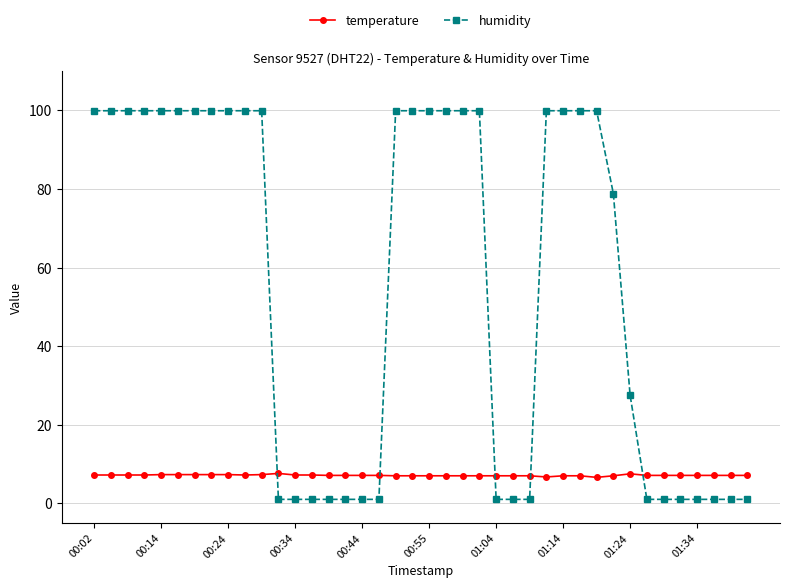

Rank the series by their maximum value, from highest to lowest.

humidity, temperature